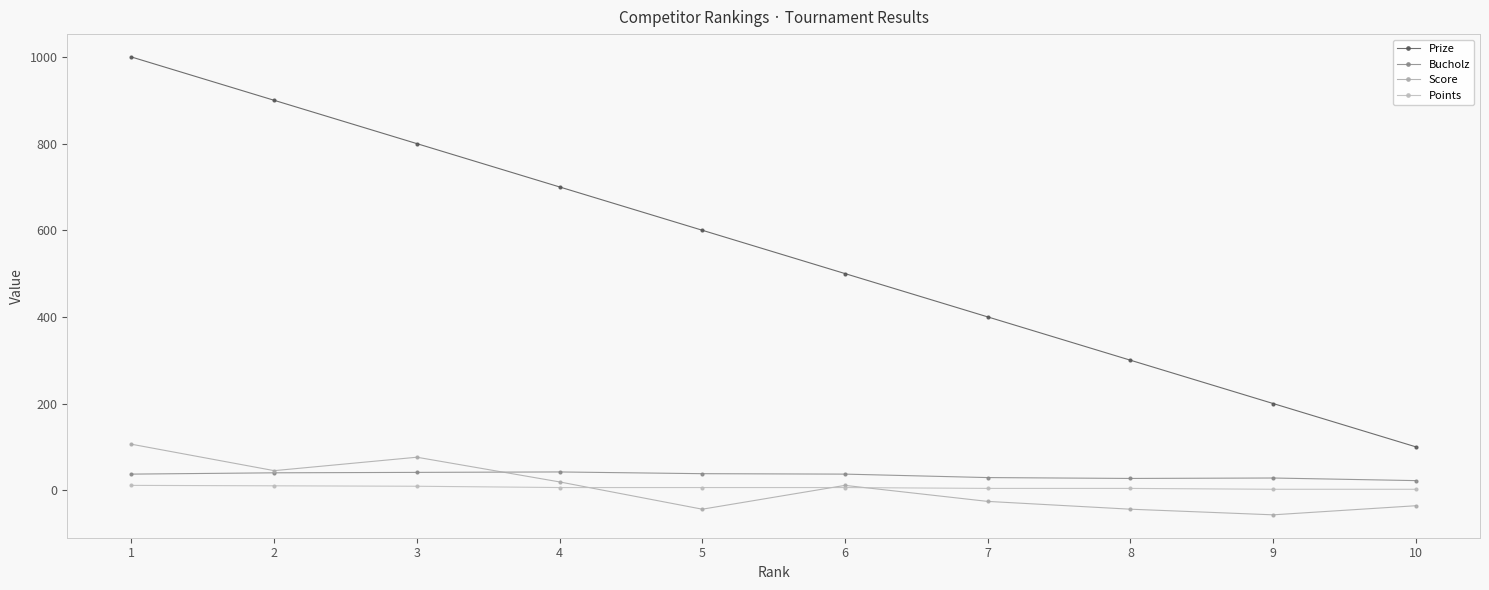

What is the difference between the maximum and minimum values in the Bucholz series?

20